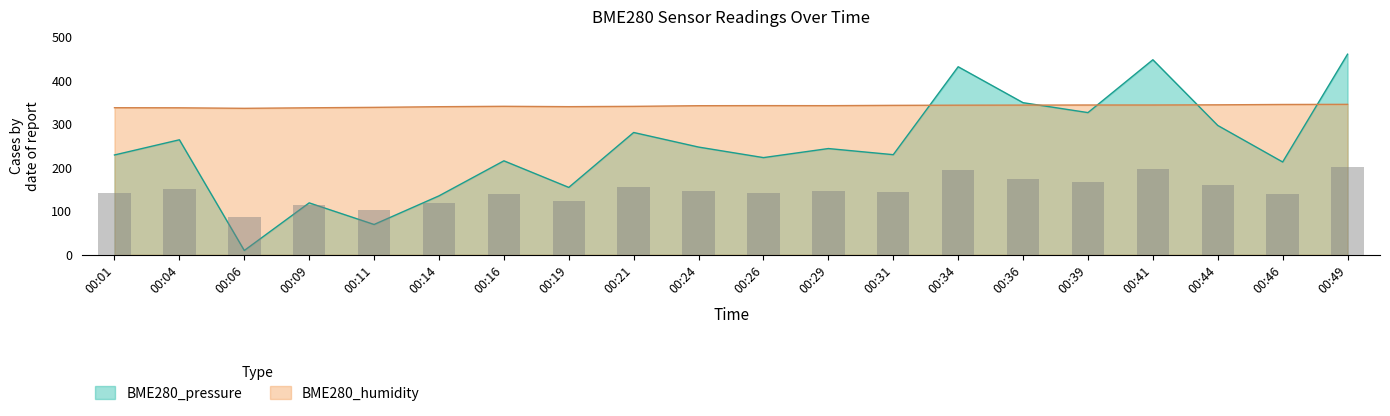

Reading left to right, what are all the values shown in this chart?

BME280_pressure: 229.0	263.8	10.0	119.2	69.6	135.2	215.6	154.6	280.5	247.1	222.9	243.7	229.6	431.2	348.8	326.1	447.3	296.6	212.9	460.0
BME280_humidity: 337.3	337.1	335.9	337.1	338.1	339.6	340.5	339.7	340.4	341.9	342.1	342.0	342.7	343.1	343.3	343.5	343.5	343.9	344.7	345.0